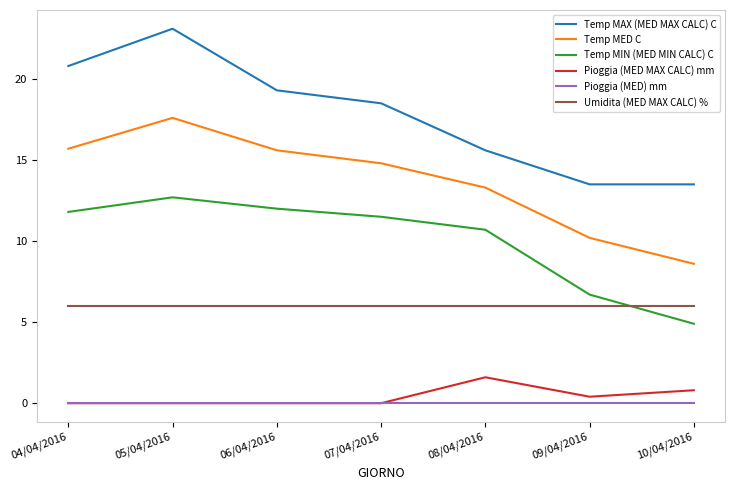

What are all the series names shown in the legend?

Temp MAX (MED MAX CALC) C, Temp MED C, Temp MIN (MED MIN CALC) C, Pioggia (MED MAX CALC) mm, Pioggia (MED) mm, Umidita (MED MAX CALC) %